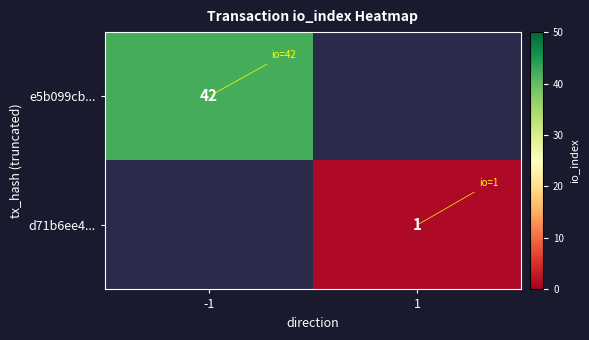

The d71b6ee4... series shows 1 at 1. True or false?

True